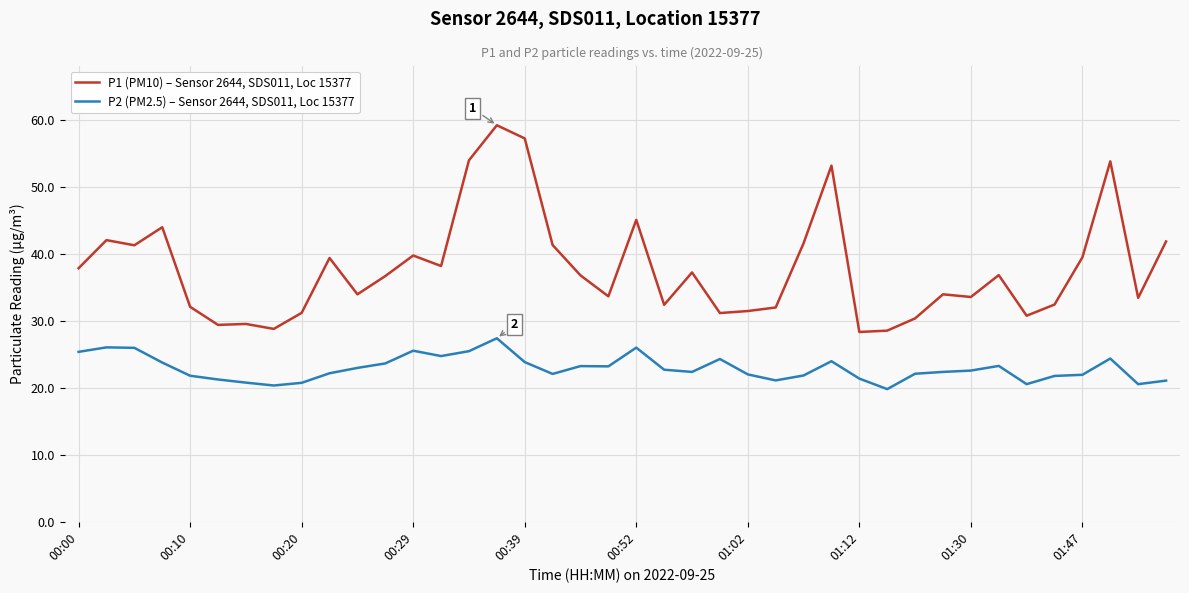

Rank the series by their maximum value, from highest to lowest.

P1 (PM10) – Sensor 2644, SDS011, Loc 15377, P2 (PM2.5) – Sensor 2644, SDS011, Loc 15377